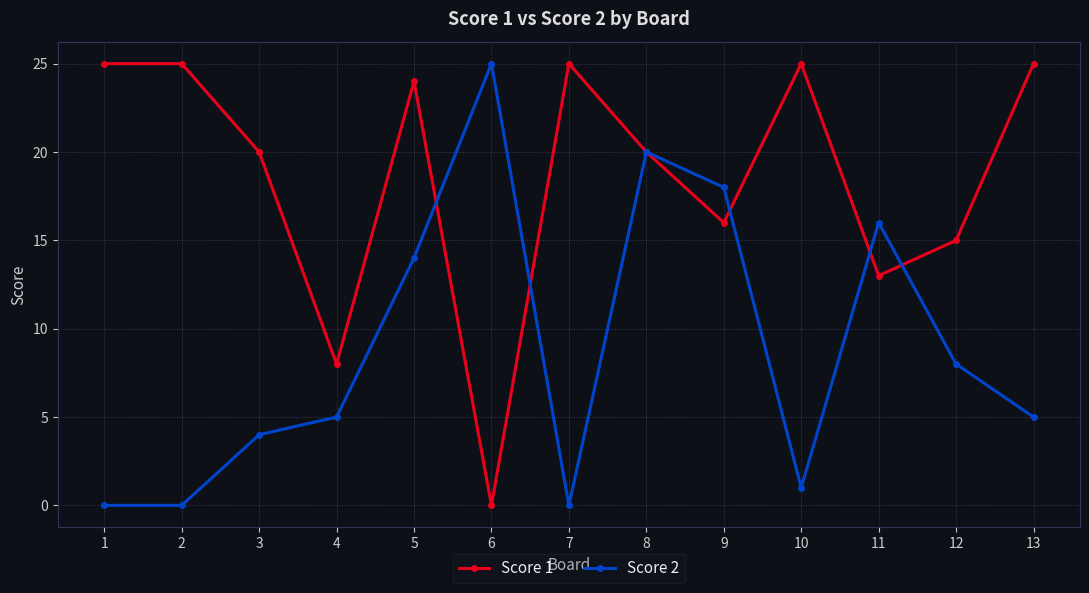

What is the difference between the highest and lowest values at 1?

25